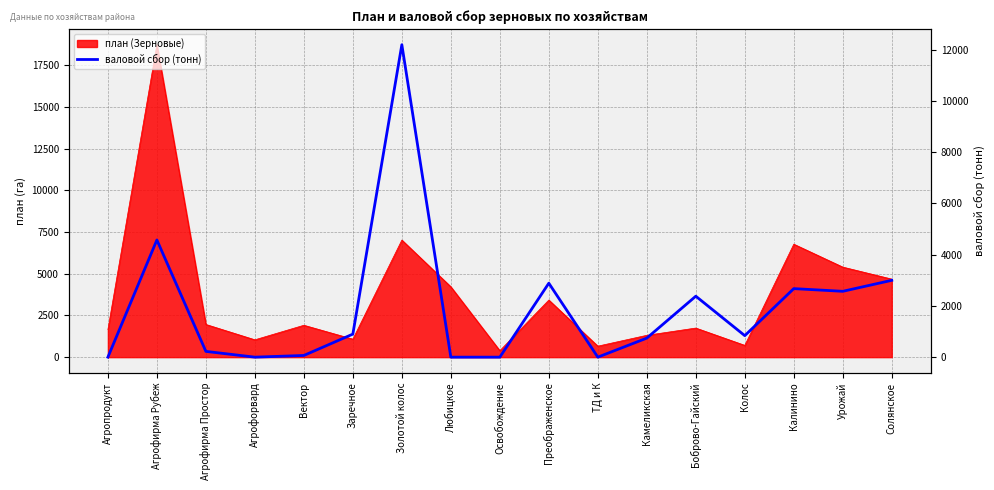

Reading left to right, what are all the values shown in this chart?

0	4576	225	0	66	900	12200	0	0	2888	0	744	2380	840	2676	2571	3000